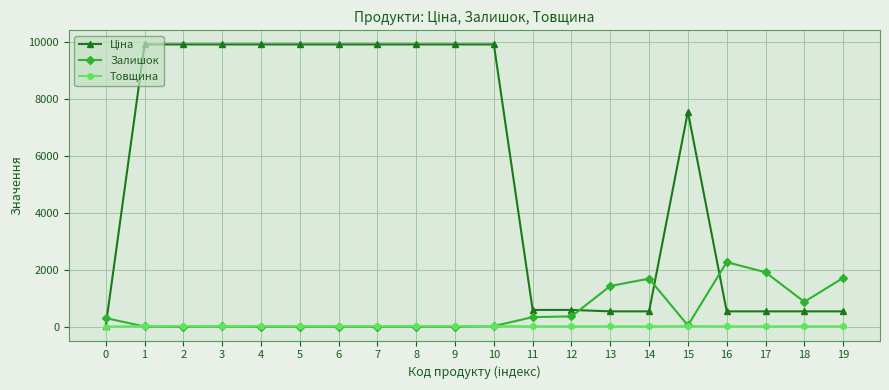

What is the greatest value displayed?

9908.5